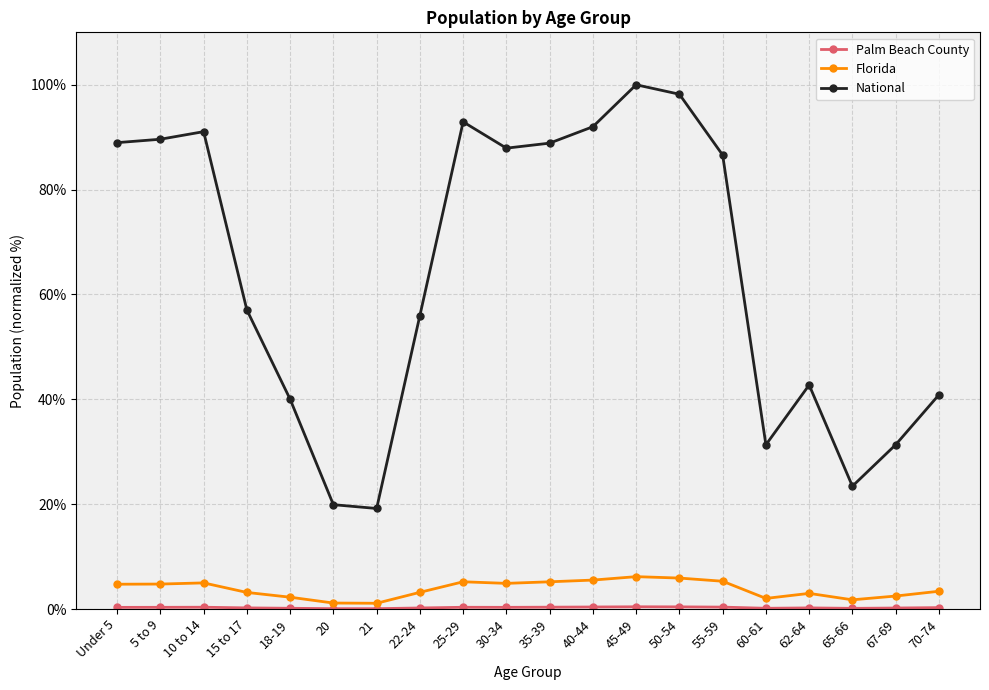

True or false: National and Florida intersect in this chart.

False